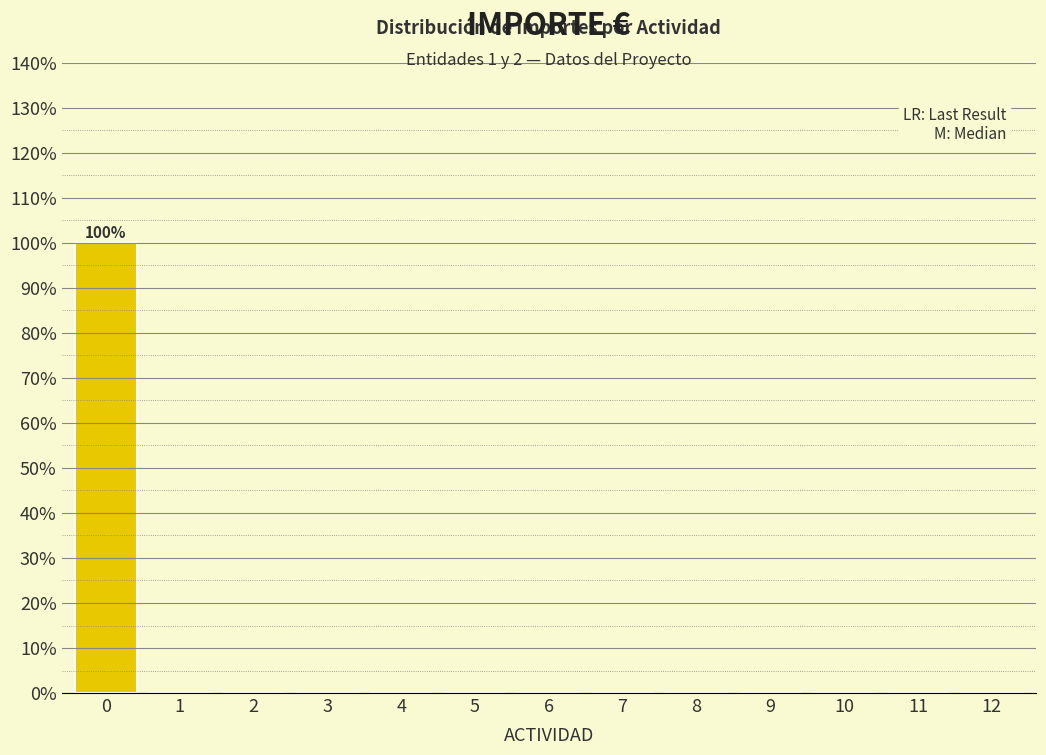

Reading left to right, extract all data points from this chart.

0=100	1=0	2=0	3=0	4=0	5=0	6=0	7=0	8=0	9=0	10=0	11=0	12=0